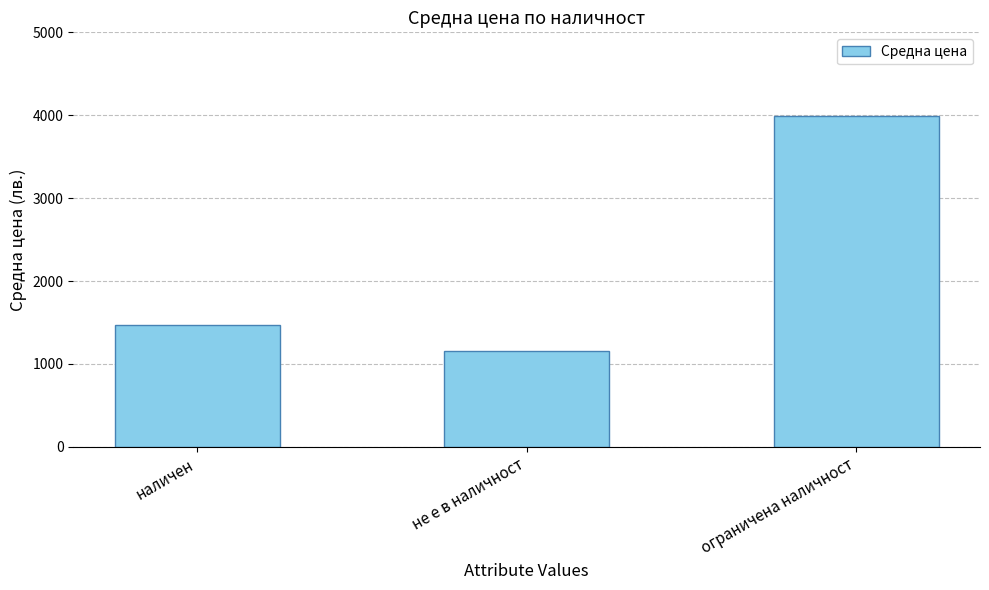

What is the ratio of the value at ограничена наличност to the value at наличен?

2.7